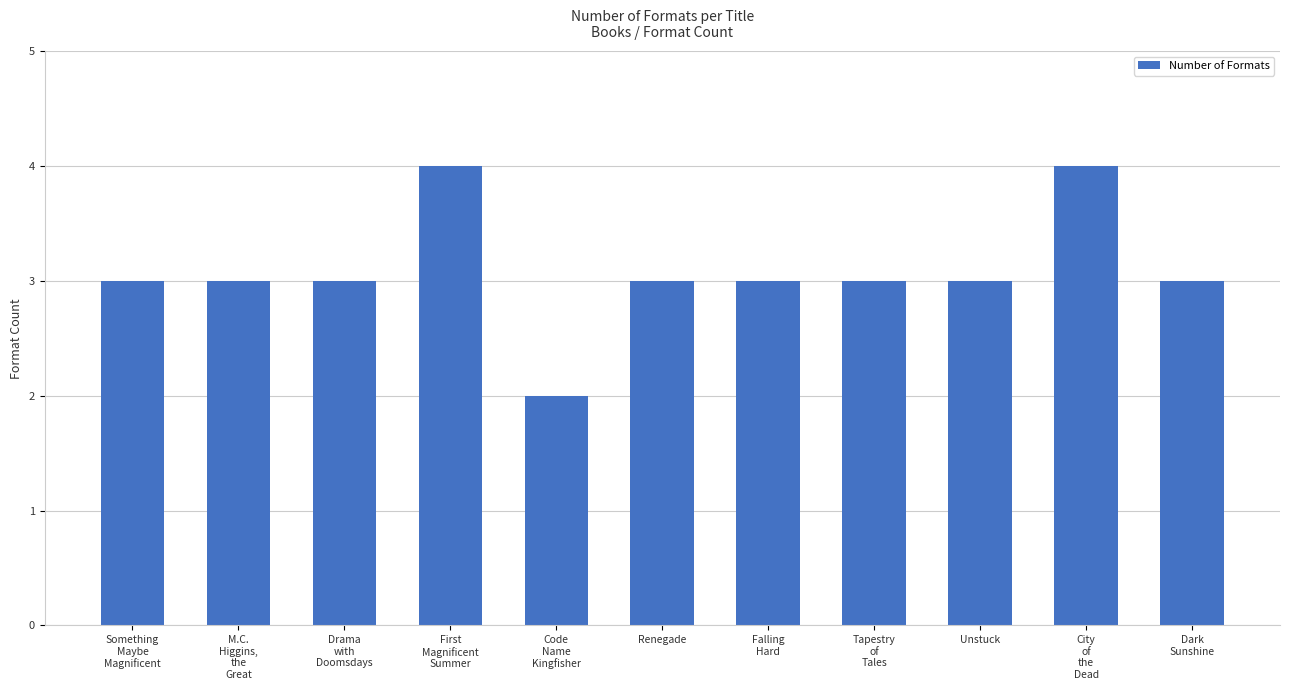

What is the average value?

3